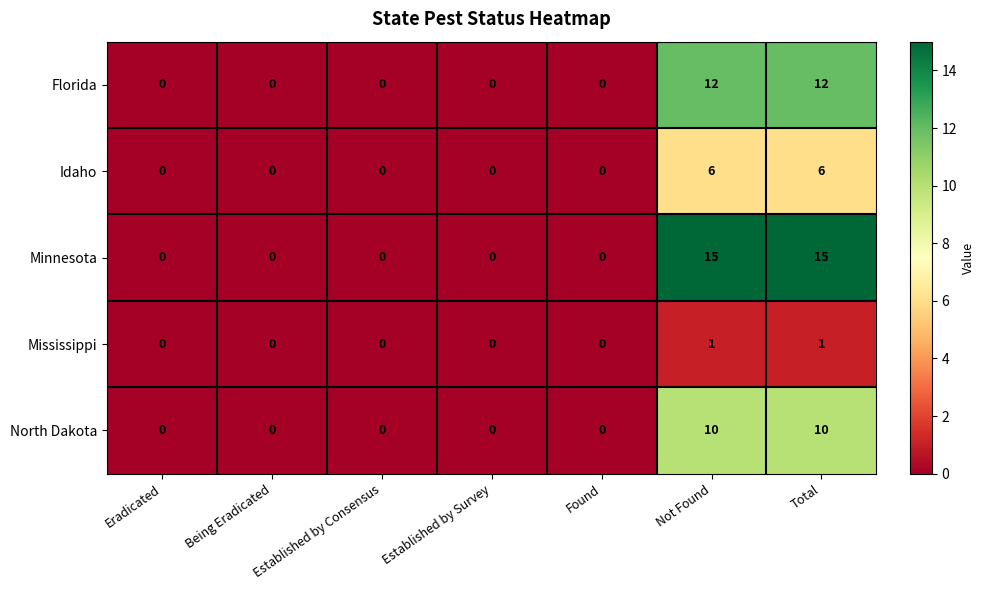

What is the difference between the maximum and minimum values in the Florida series?

12